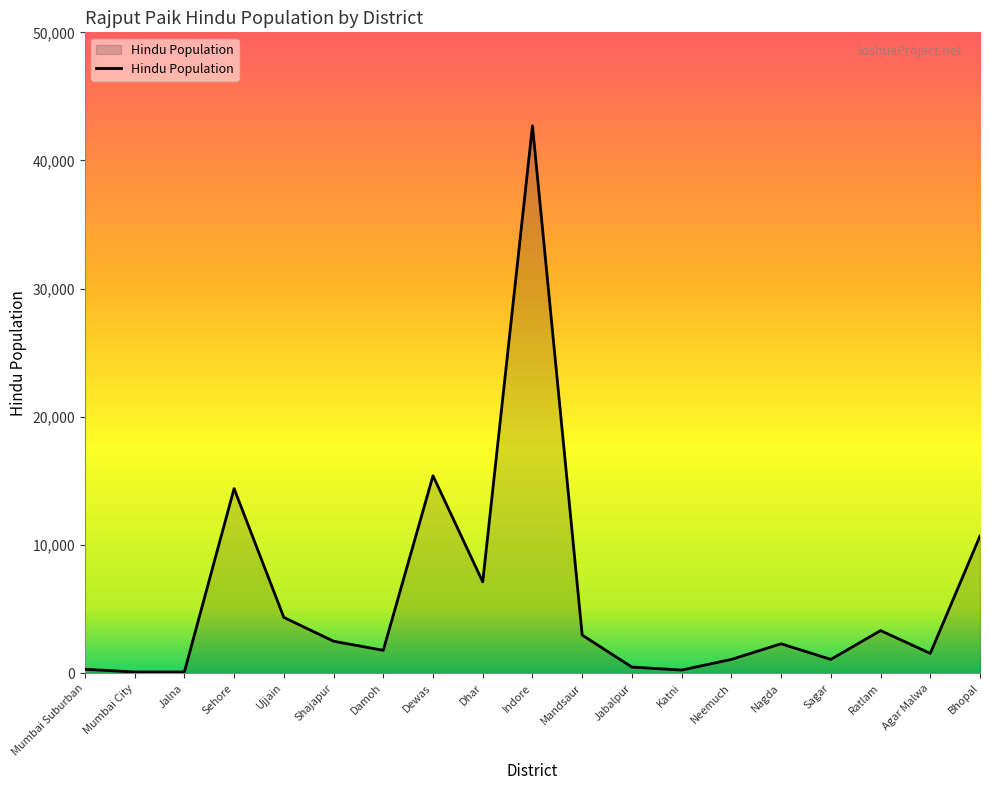

At which label is the value closest to 21395?

Dewas